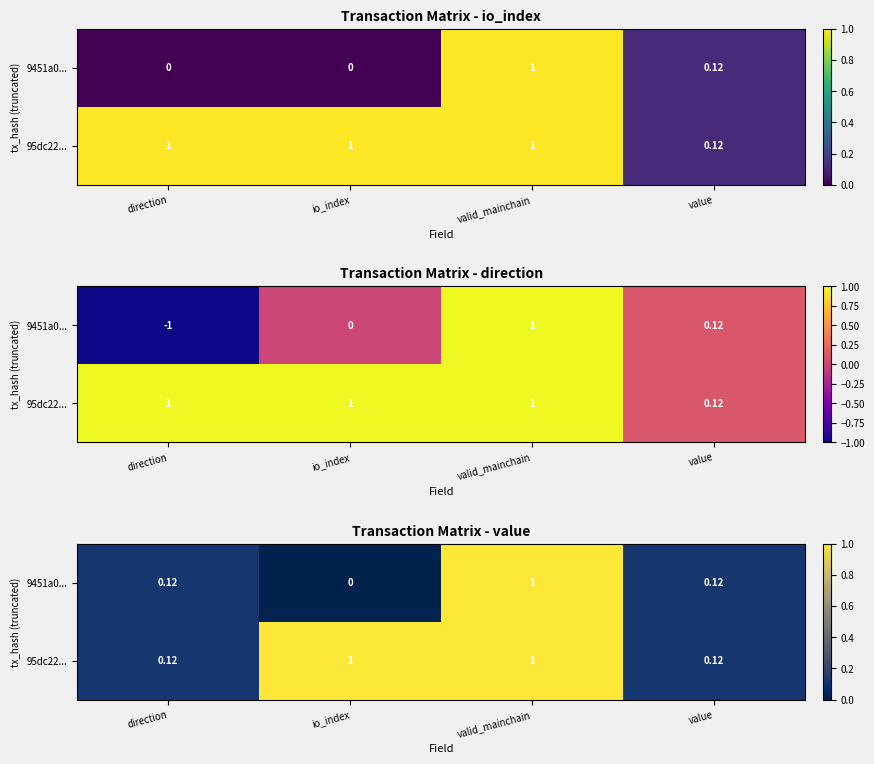

How many categories are shown in the chart?

4